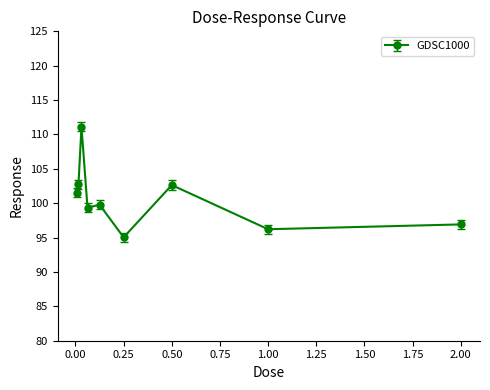

How many points are higher than both their immediate neighbors (excluding endpoints)?

3